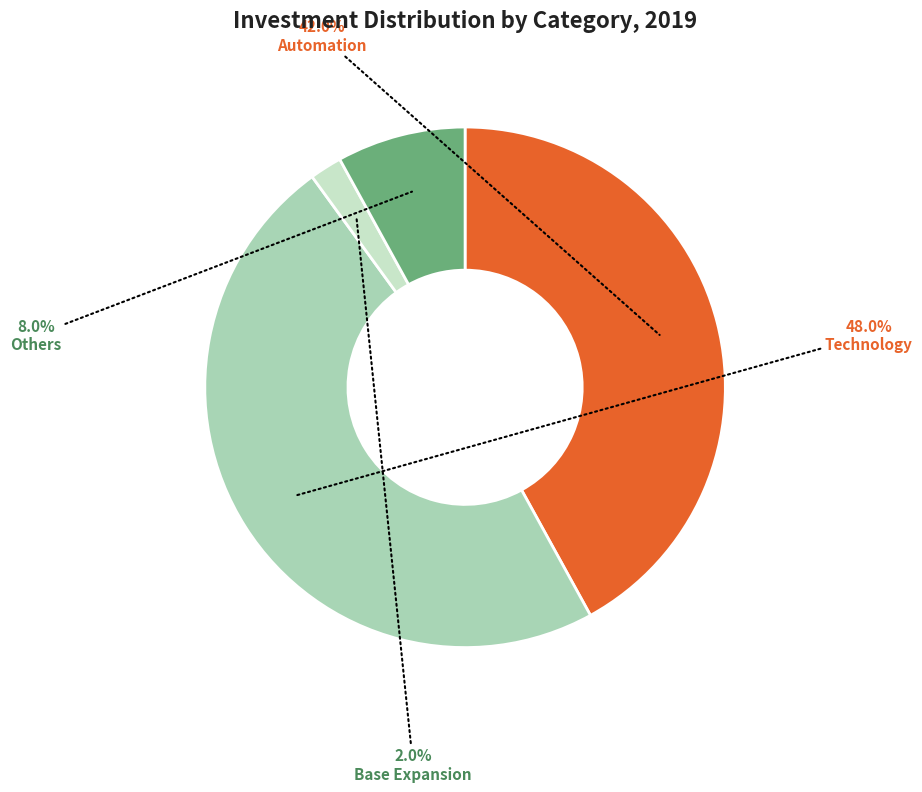

To the nearest percent, what is the difference between the largest and smallest slice percentages?

46%